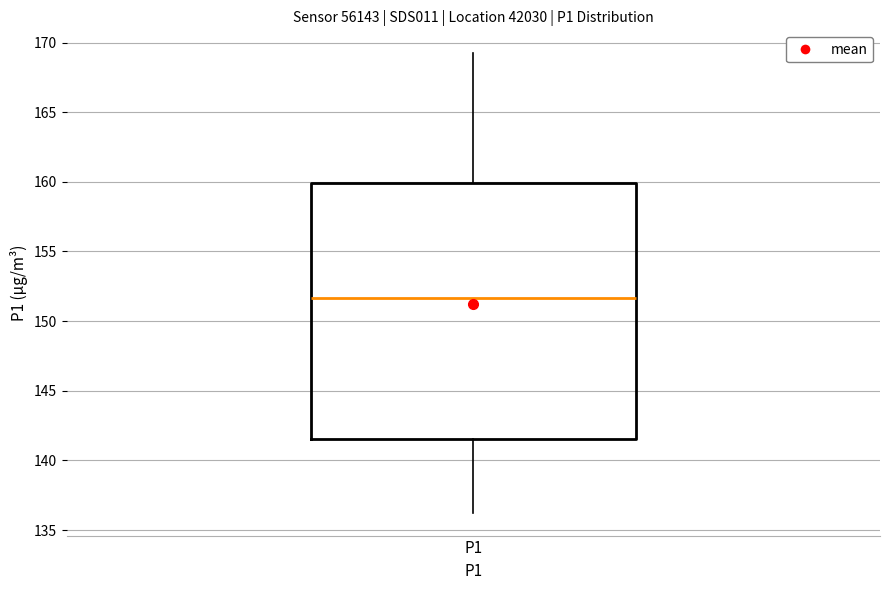

Where is the lower edge of the box for P1 on the y-axis? The values are not printed on the chart, so give them approximately, as read against the axis.

141.5